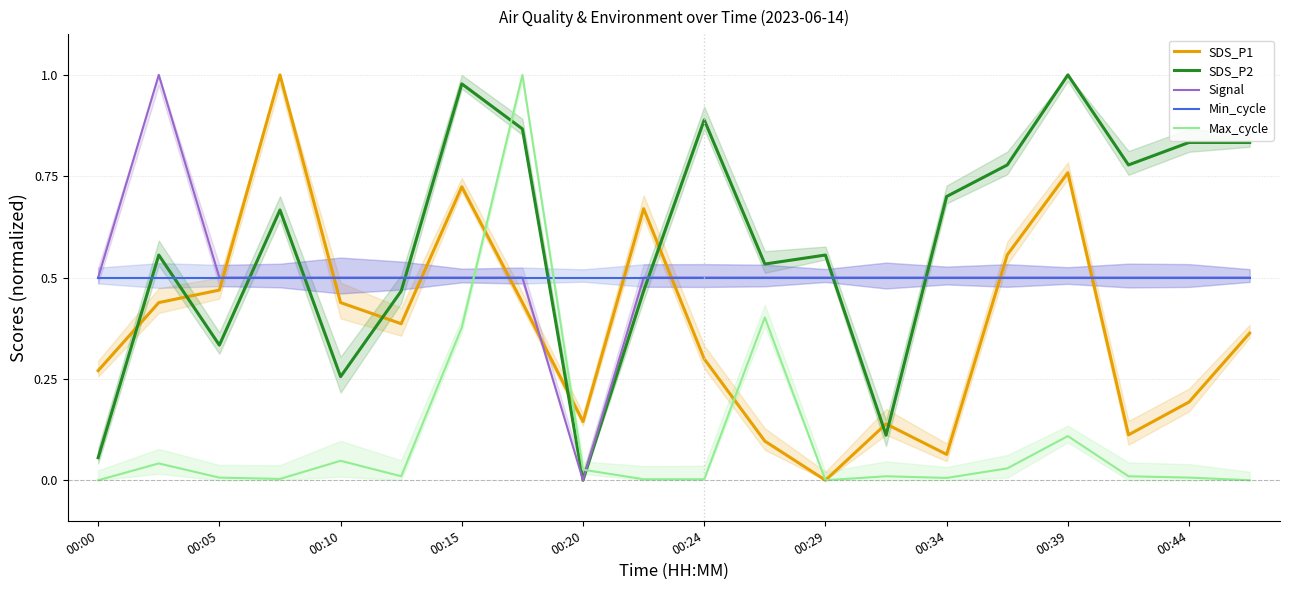

The value of Signal at 00:44 is 0.5. True or false?

True